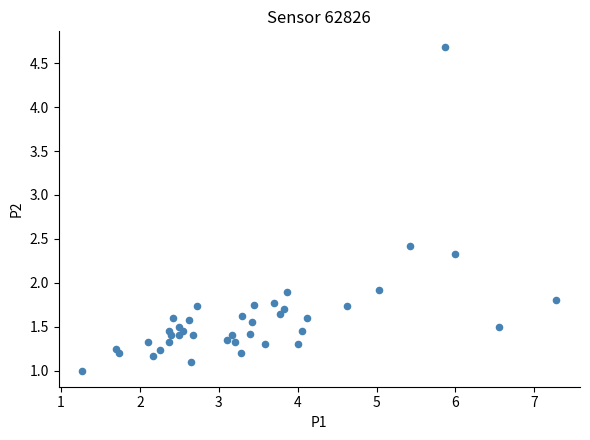

What is the range of Y values (max minus min)?

3.7